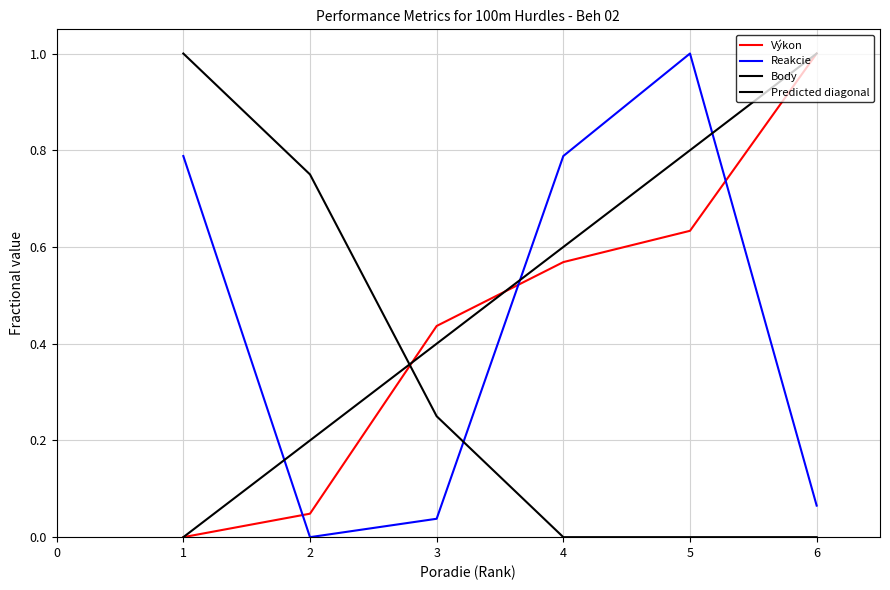

Does the chart have visible grid lines?

Yes